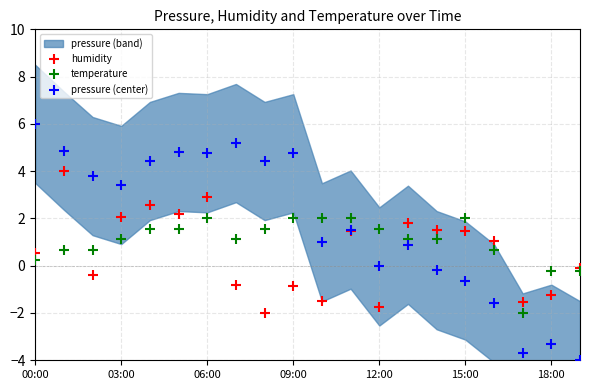

Which series contains the lowest Y value?

pressure (center)